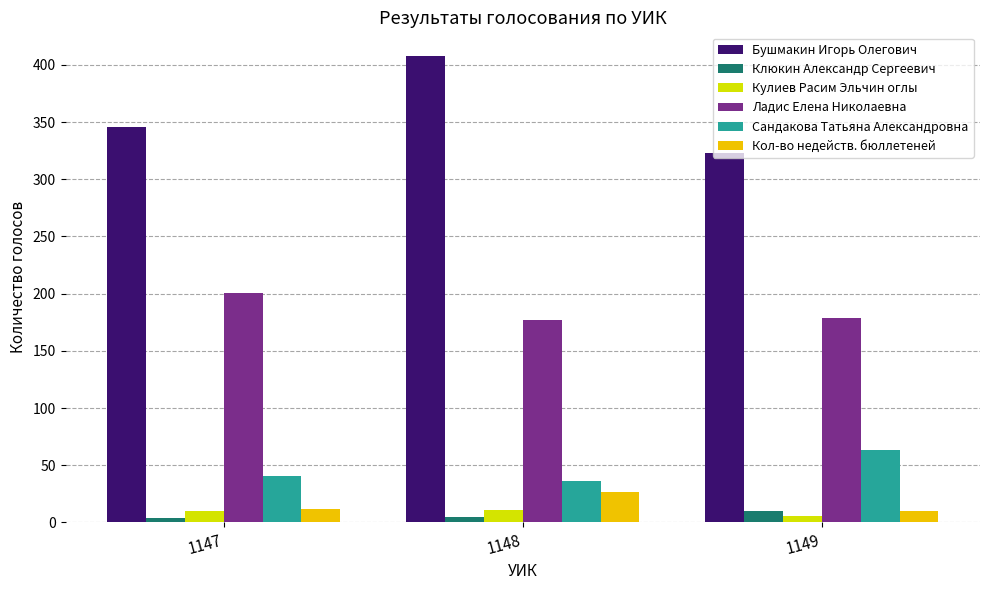

What is the sum of all Кол-во недейств. бюллетеней values?

49